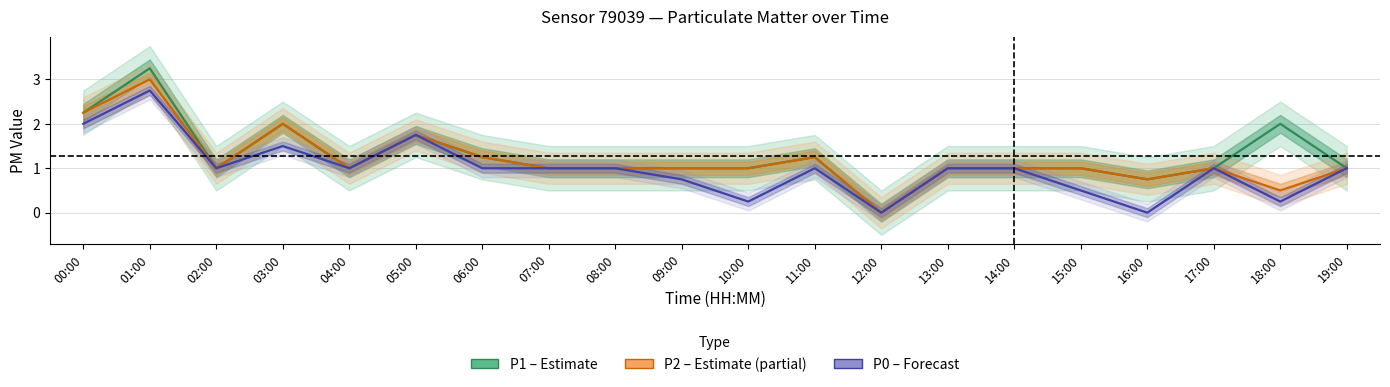

List the series in order of their peak value, highest first.

P1 (Estimate), P2 (Partial data), P0 (Forecast)